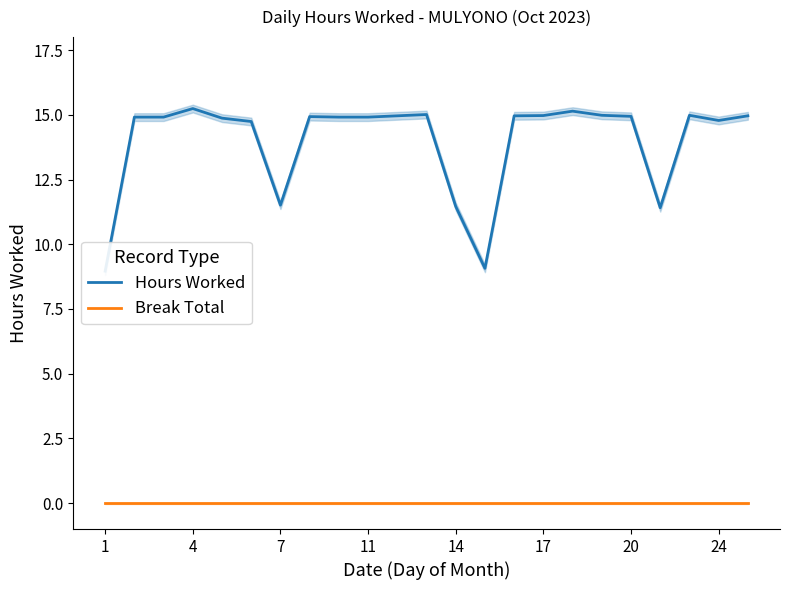

What is the maximum value shown in the chart?

15.2